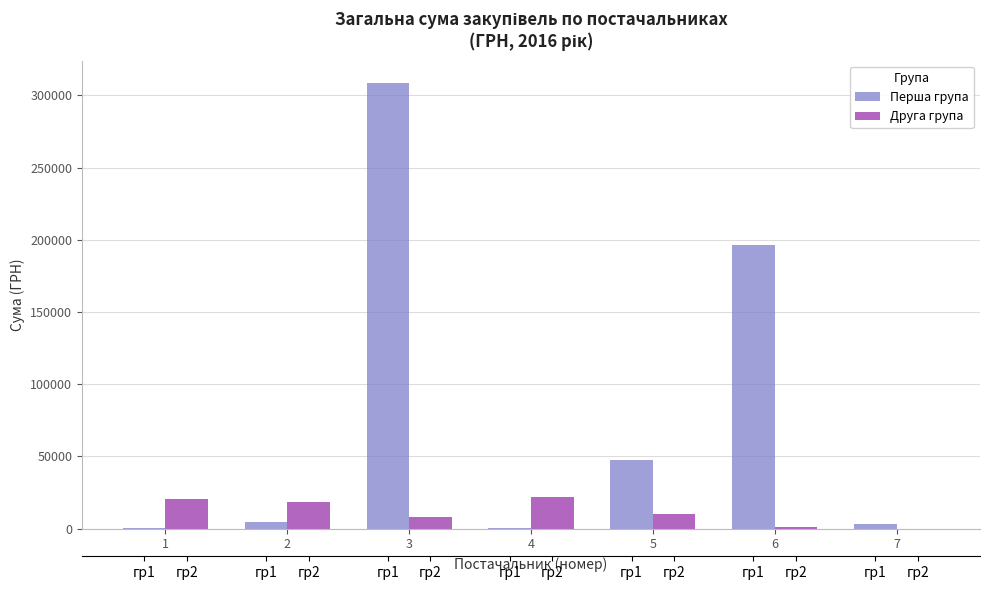

What value does the Перша група series have at 5?

47726.0